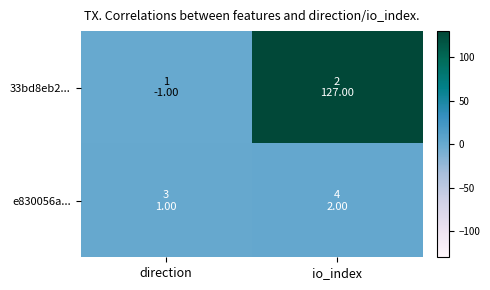

What is the spread (max minus min) of values at io_index?

125